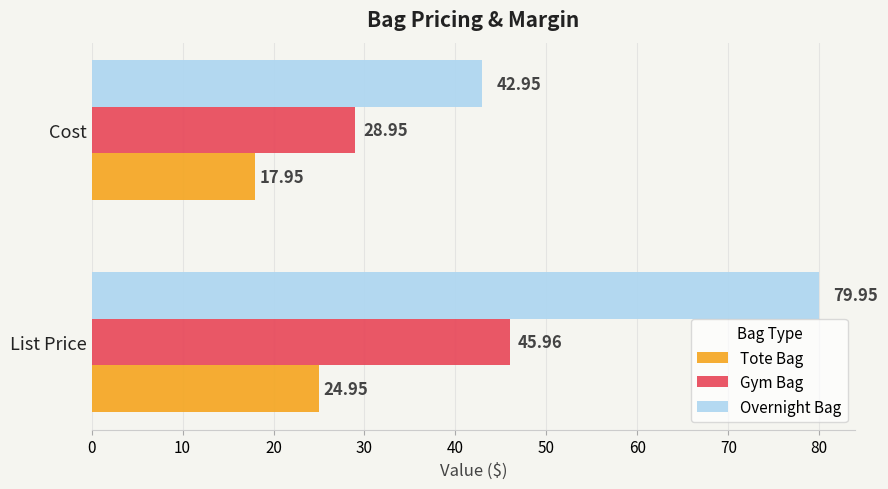

Which series has the largest total across all categories?

Overnight Bag